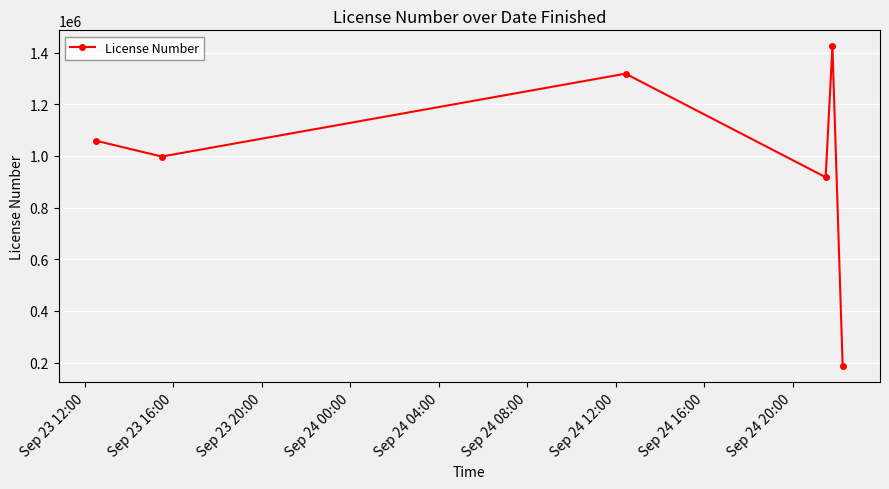

Reading right to left, transcribe all the data shown in this chart.

185390	1423954	917573	1318174	997597	1058738